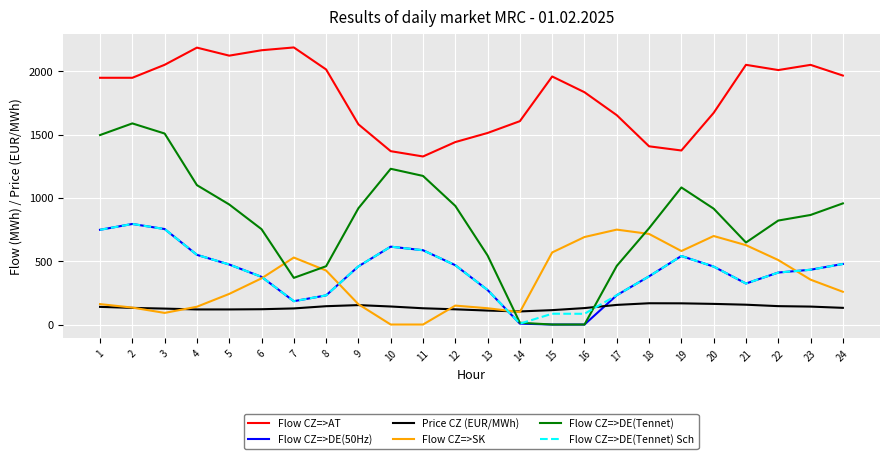

Which series changed the most between 4 and 13?

Flow CZ=>AT